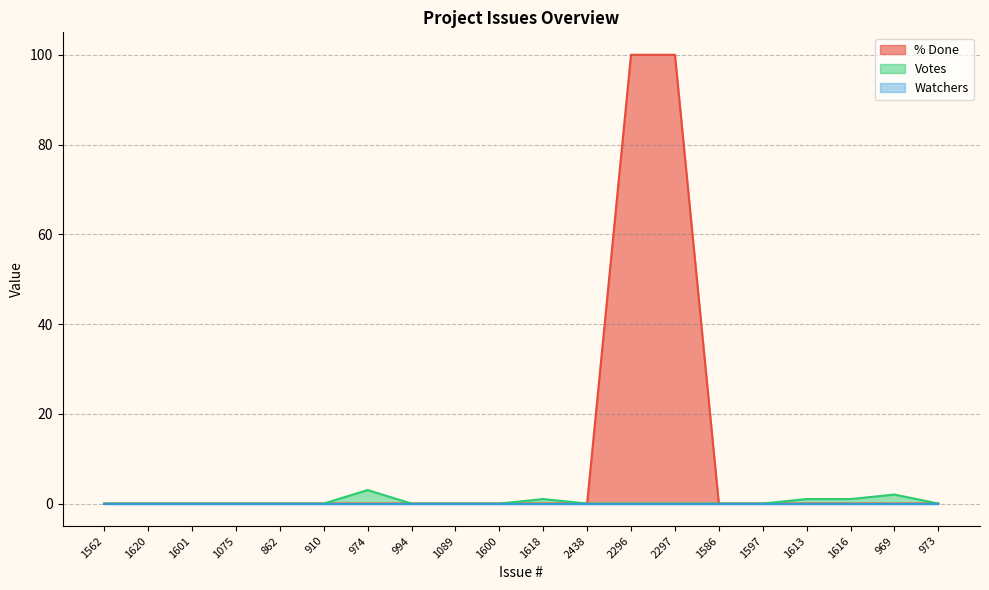

What position from the left is 1616?

18